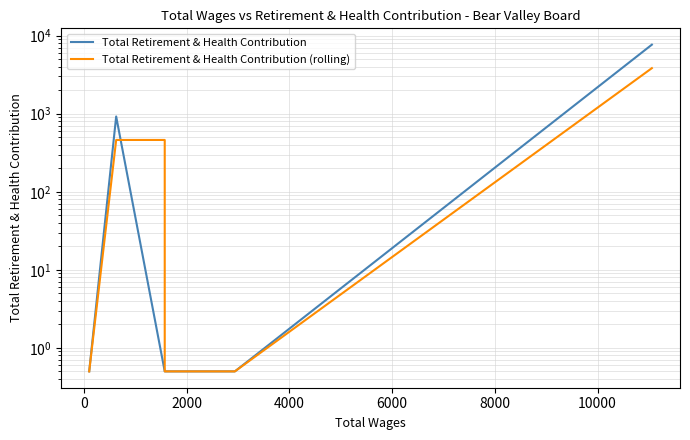

Where do Total Retirement & Health Contribution (rolling) and Total Retirement & Health Contribution first cross each other?

0 and 2000